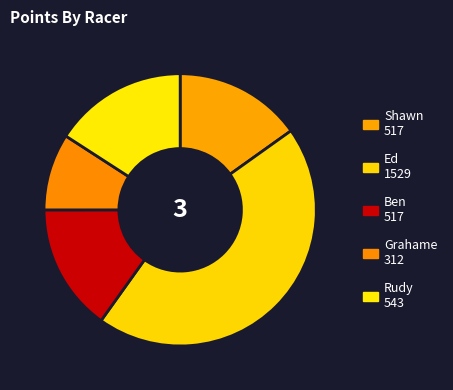

Count the number of slices in the pie.

5